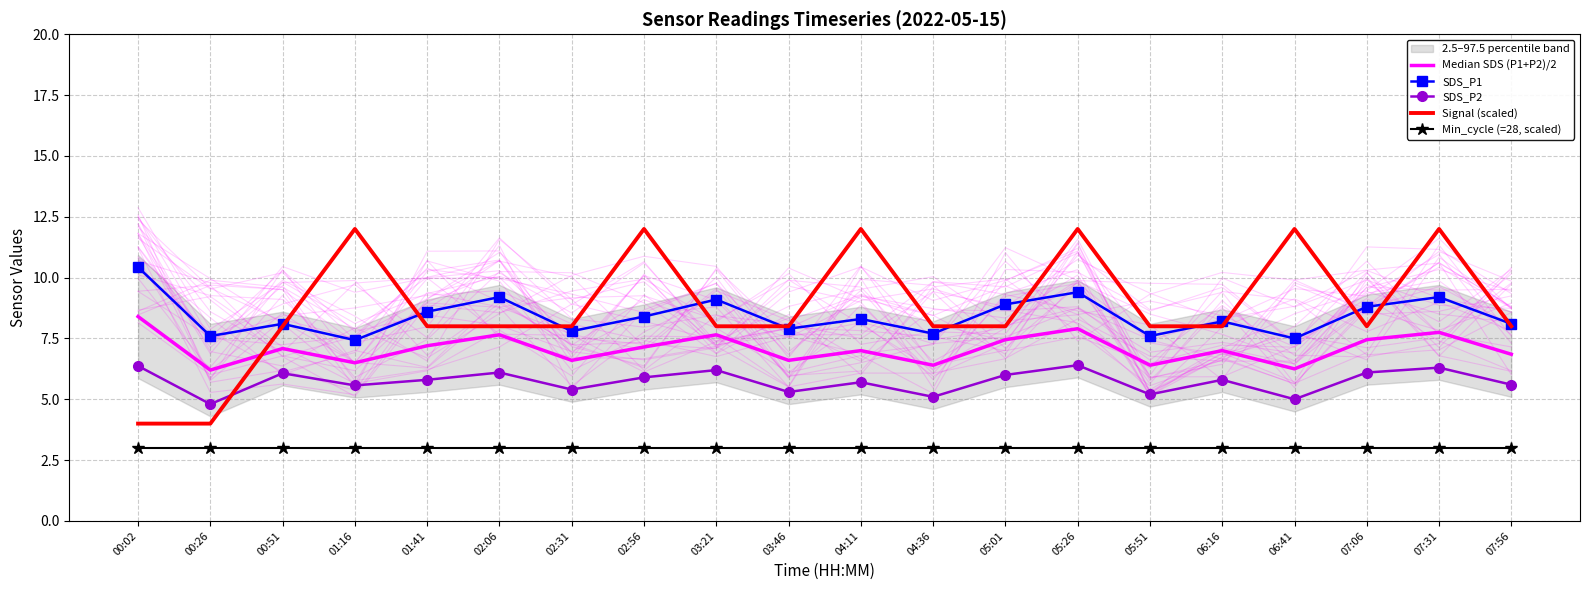

Which category has the highest value in the Min_cycle (=28, scaled) series?

00:02